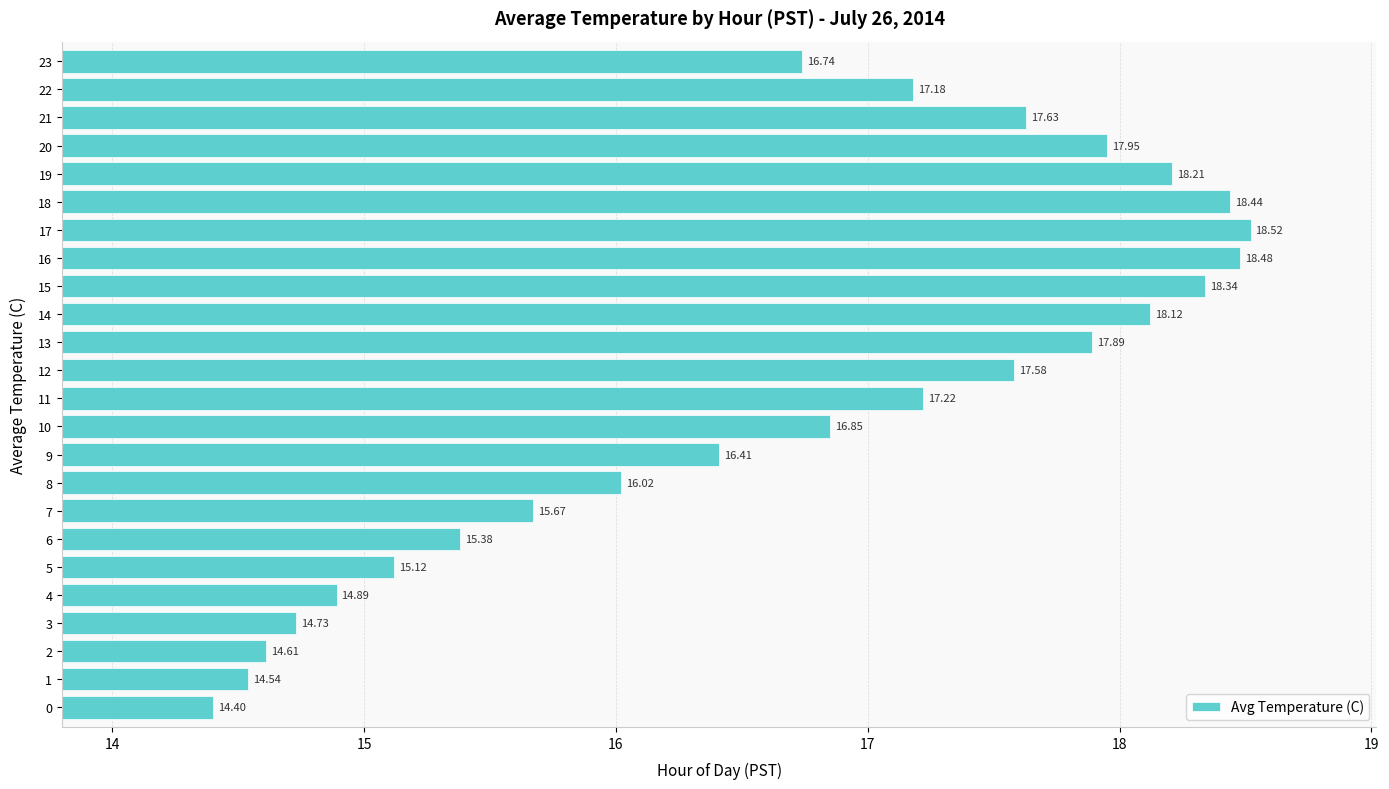

How many bars are there in total?

24